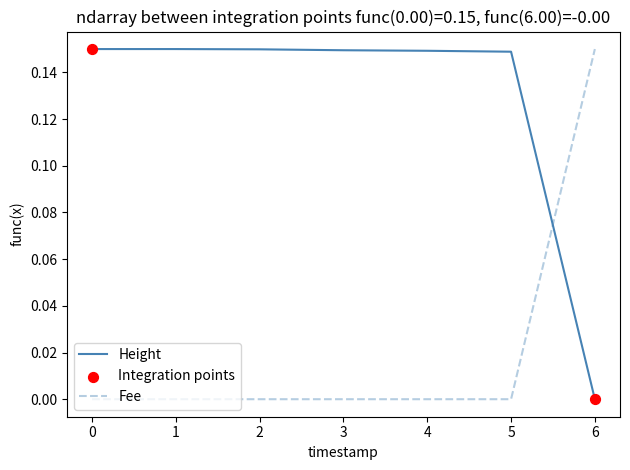

Which series has the largest total across all categories?

Height